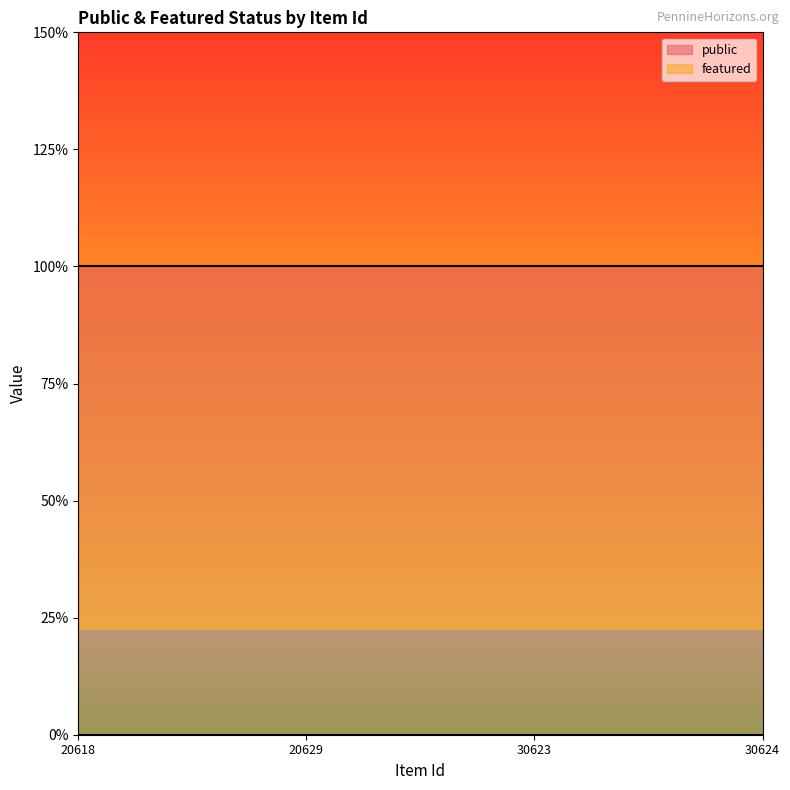

True or false: featured and public intersect in this chart.

False